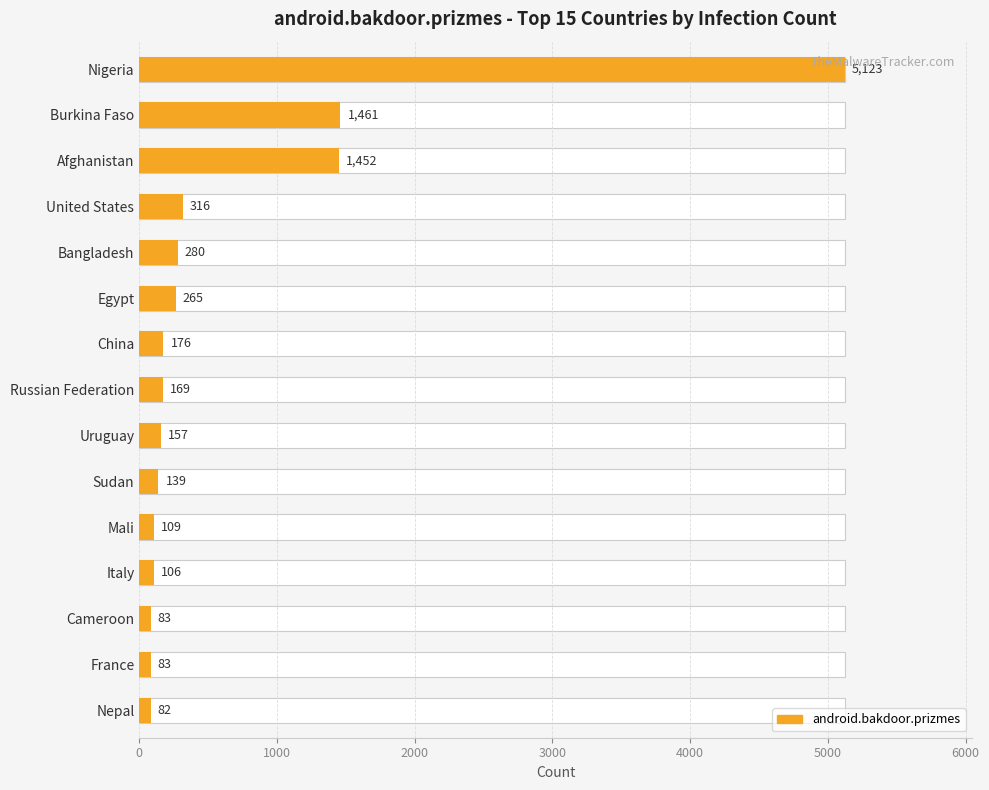

Is it true that the value at Nepal is 43?

False